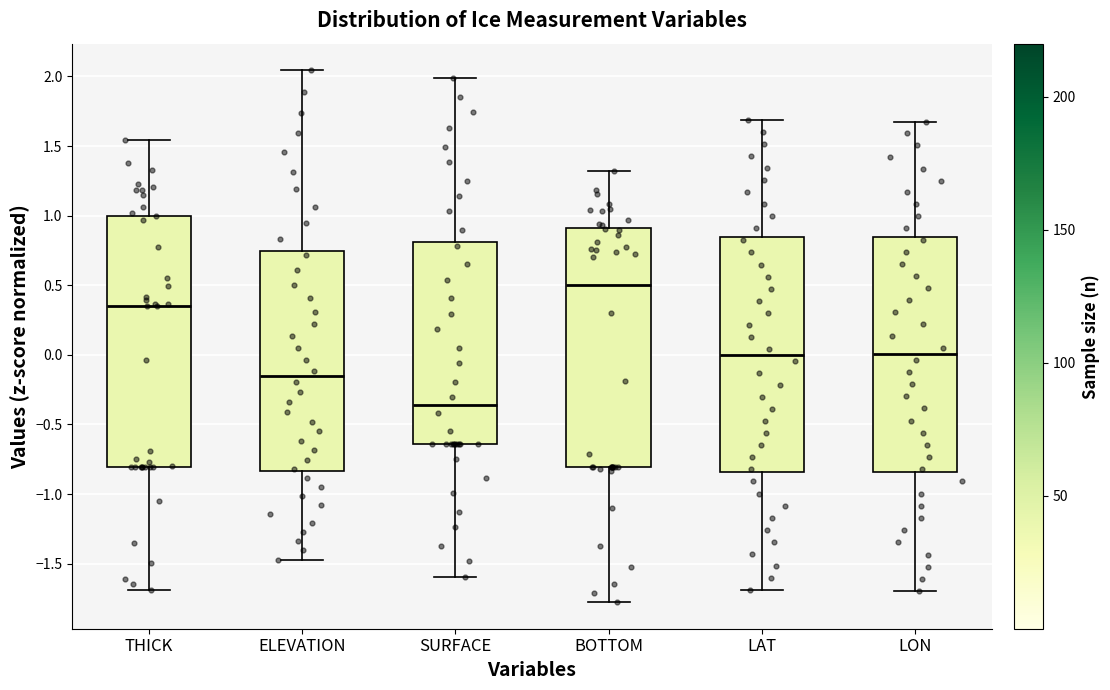

Reading left to right, transcribe this box plot: for each box, give where its median line is, the range the box spans, and where its two whiskers end, as read against the y-axis. The values are not printed on the chart, so give them approximately, as read against the axis.

THICK: median 0.35, box -0.80 to 1.00, whiskers -1.70 to 1.55
ELEVATION: median -0.15, box -0.85 to 0.75, whiskers -1.45 to 2.05
SURFACE: median -0.35, box -0.65 to 0.80, whiskers -1.60 to 2.00
BOTTOM: median 0.50, box -0.80 to 0.90, whiskers -1.80 to 1.30
LAT: median 0.00, box -0.85 to 0.85, whiskers -1.70 to 1.70
LON: median 0.00, box -0.85 to 0.85, whiskers -1.70 to 1.65